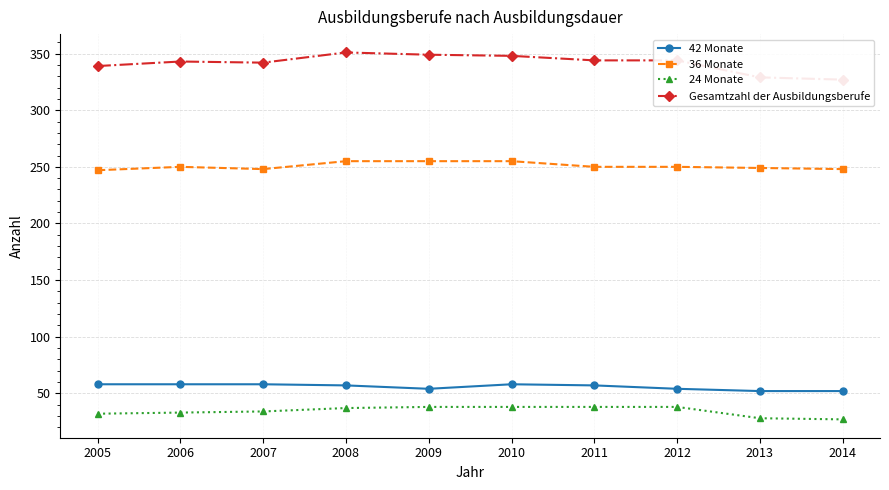

What is the value of the 36 Monate point at the 2nd from the left?

250